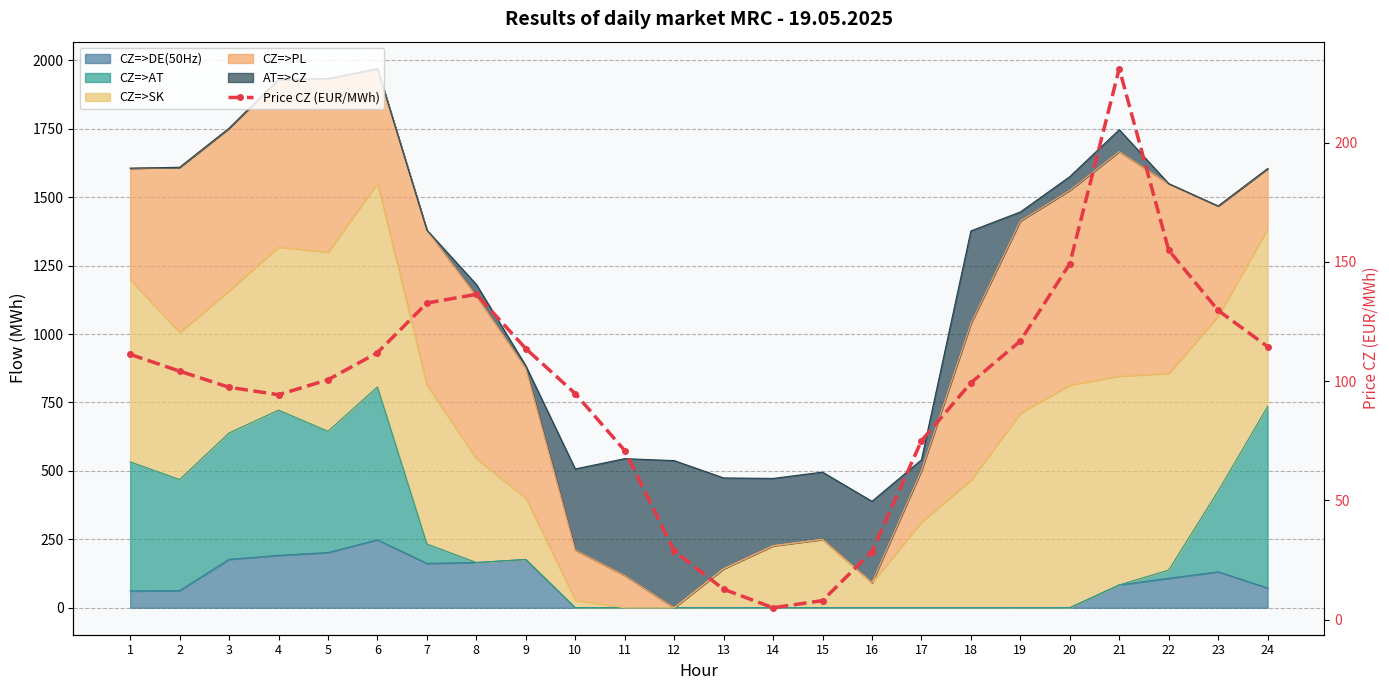

Rank the categories by value from highest to lowest.

21, 22, 20, 8, 7, 23, 19, 24, 9, 6, 1, 2, 5, 18, 3, 10, 4, 17, 11, 12, 16, 13, 15, 14